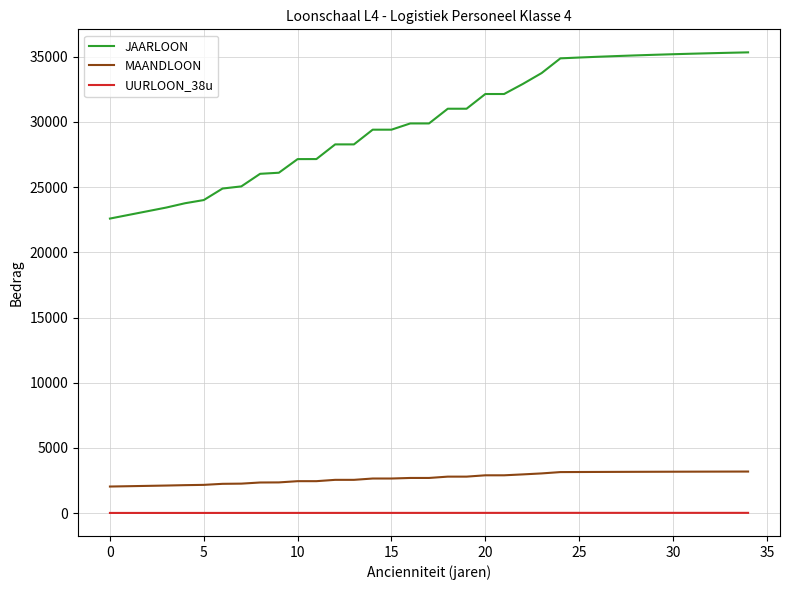

How many categories are shown in the chart?

35